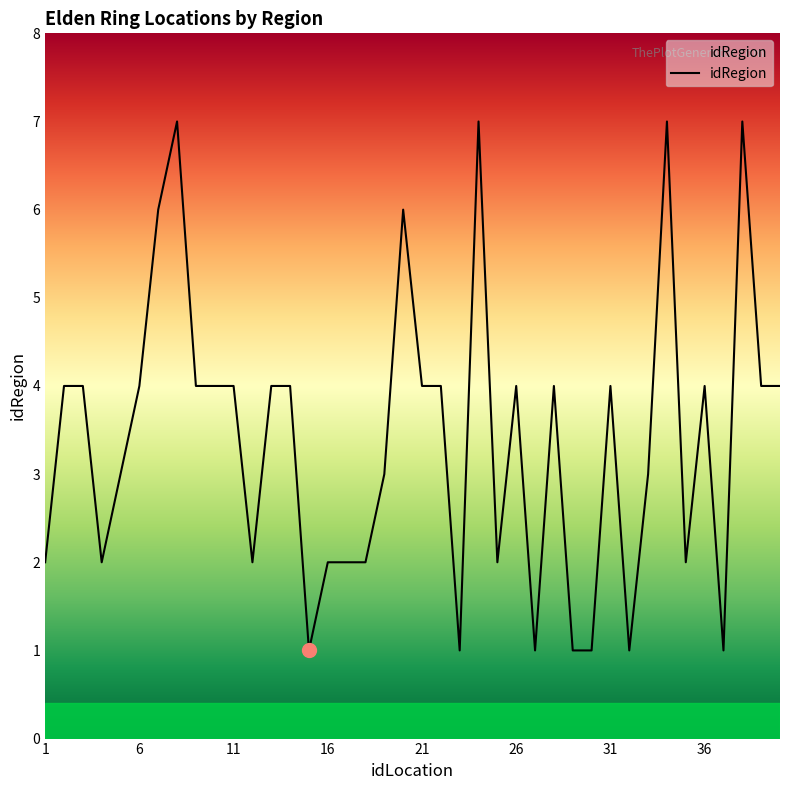

What is the difference between the maximum and minimum values?

6